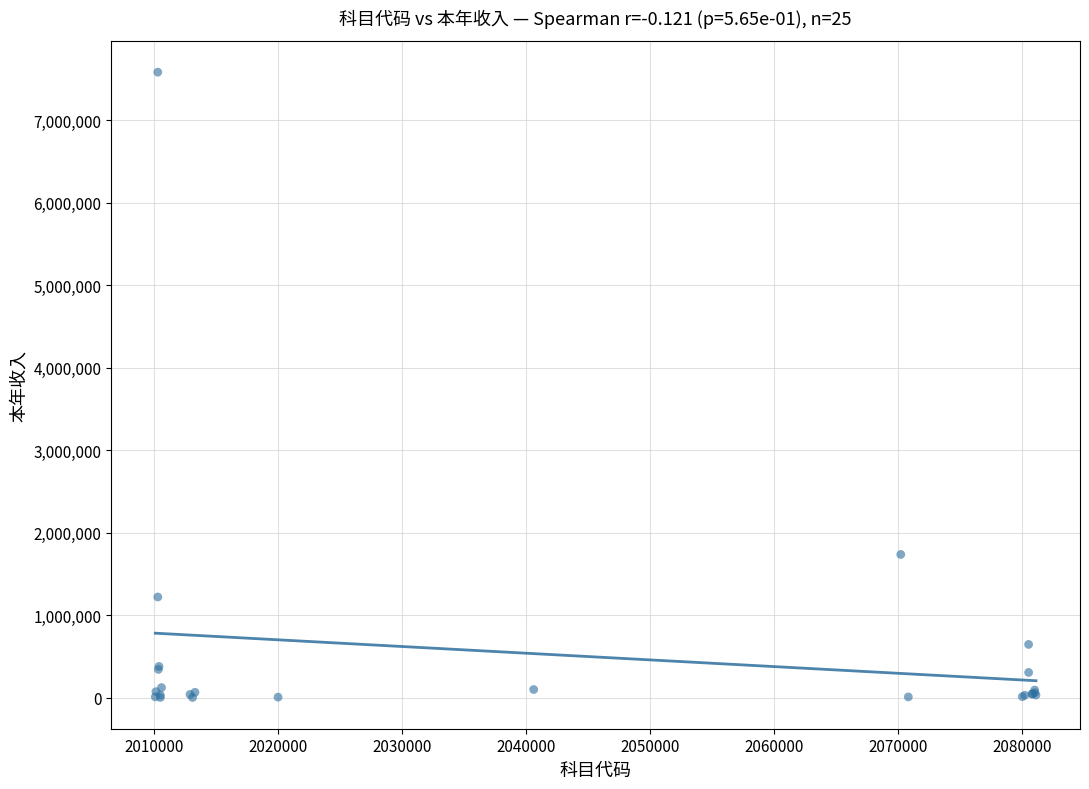

What Y value in the scatter plot is closest to 3794553?

1737580.7